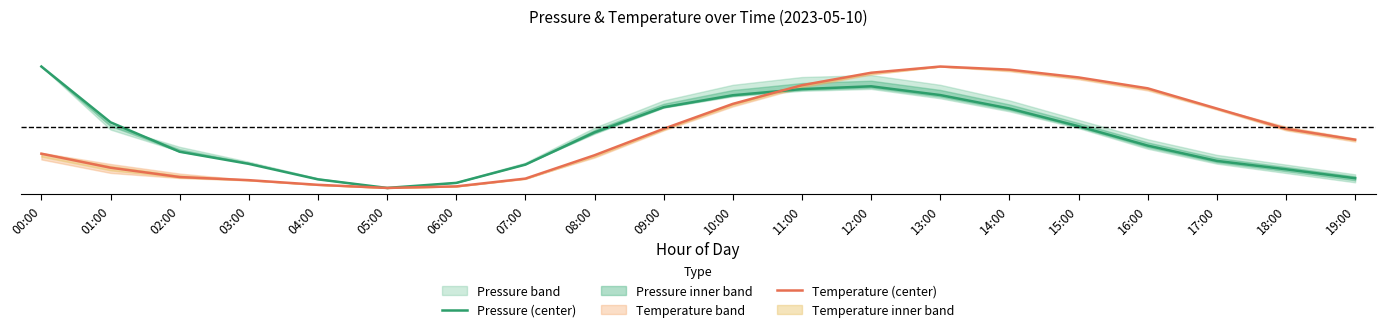

Rank the series by their maximum value, from lowest to highest.

Pressure (center), Temperature (center)